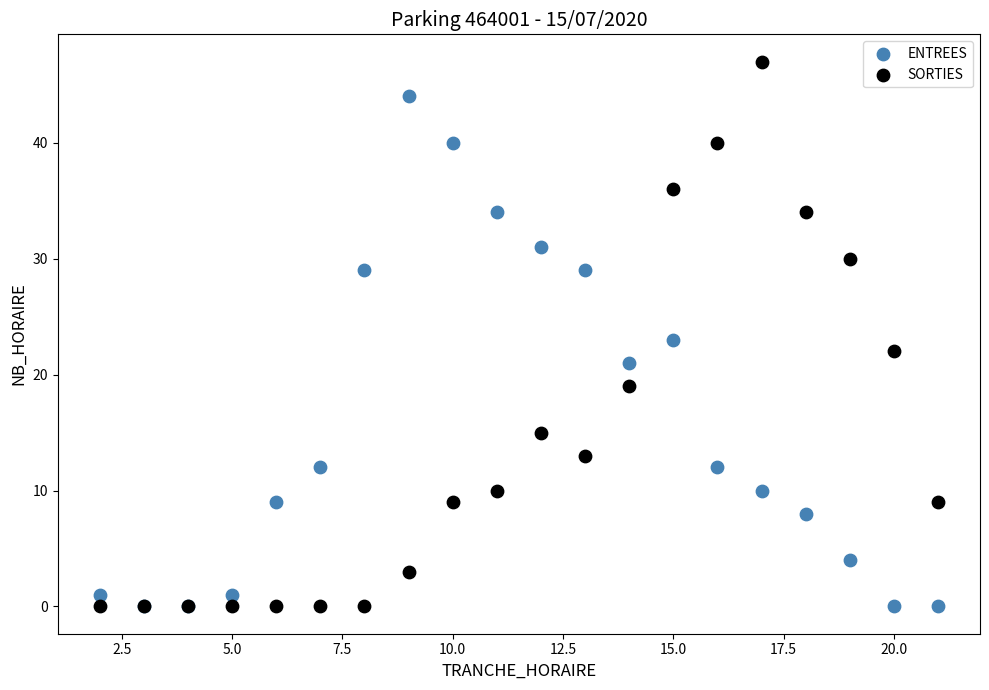

What are all the series names shown in the legend?

ENTREES, SORTIES